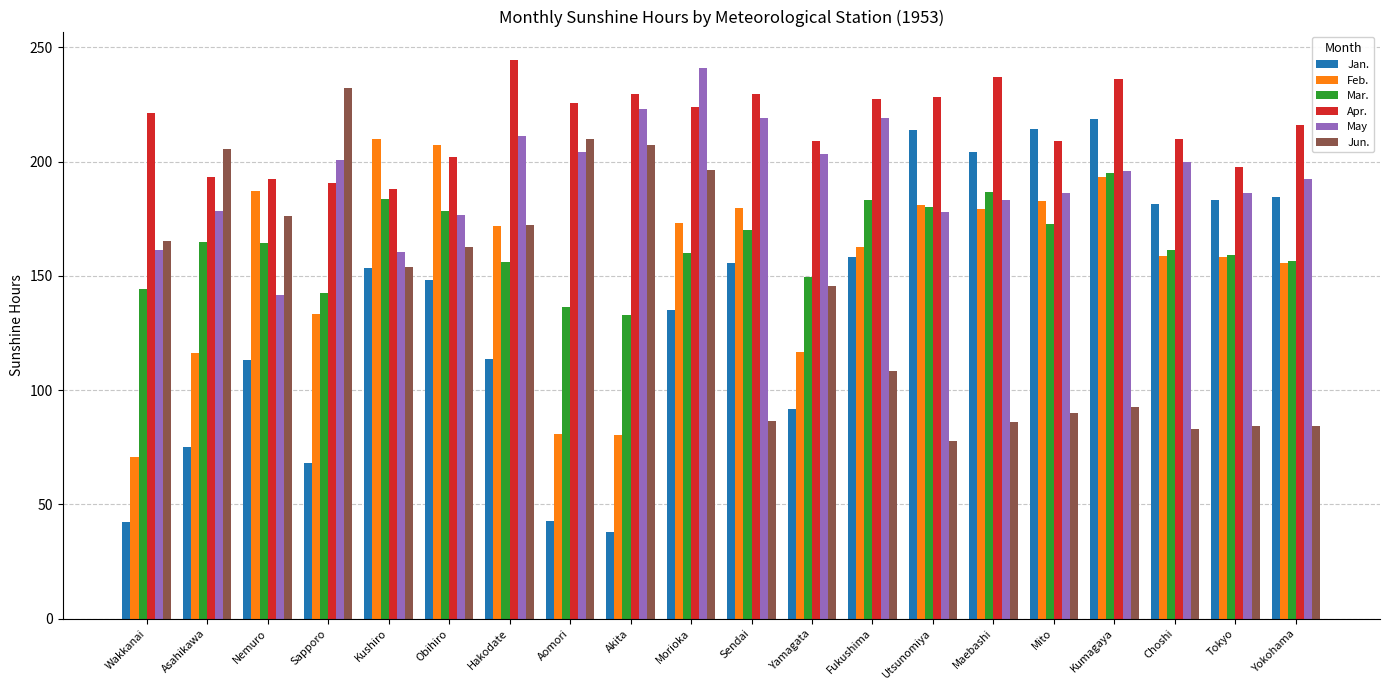

True or false: Jan. has a value of 37.9 at Akita.

True